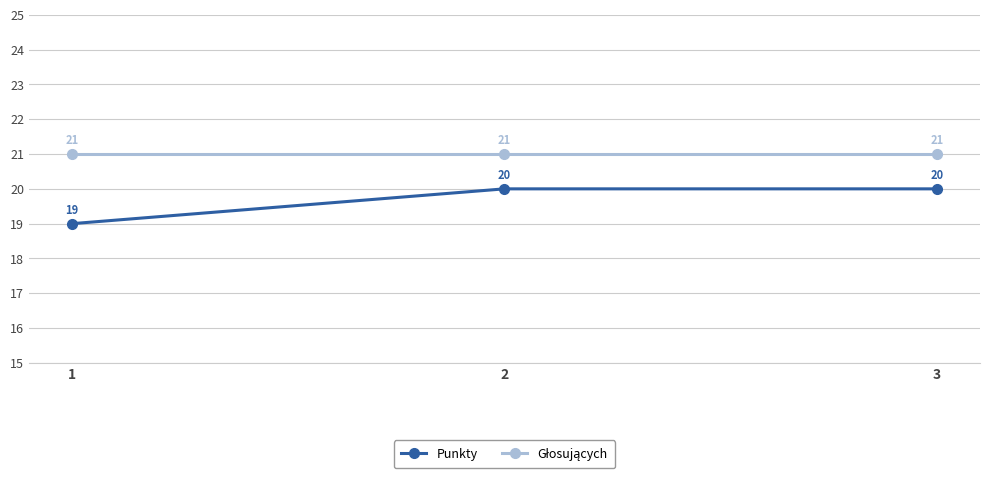

True or false: Punkty has a value of 20 at 2.

True